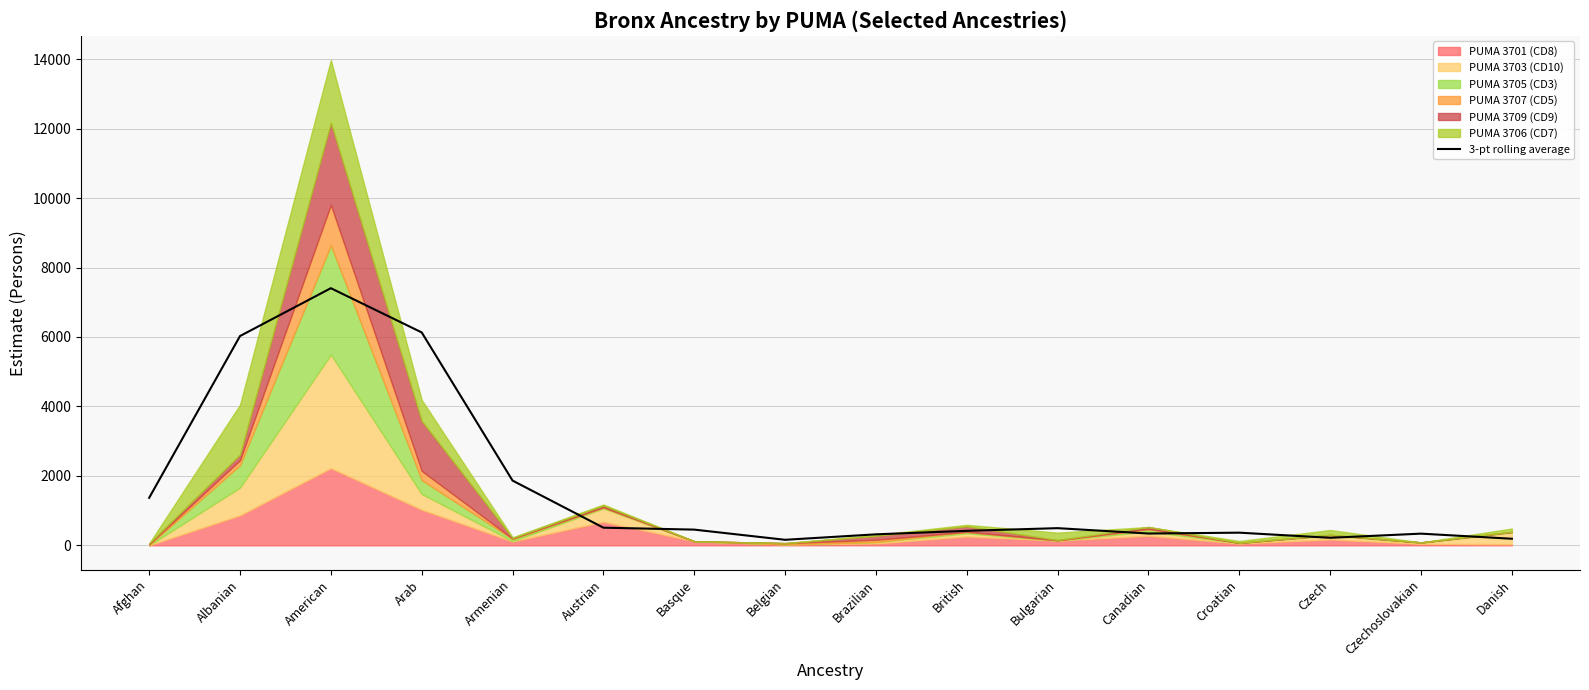

Which label corresponds to the smallest value in the chart?

Belgian